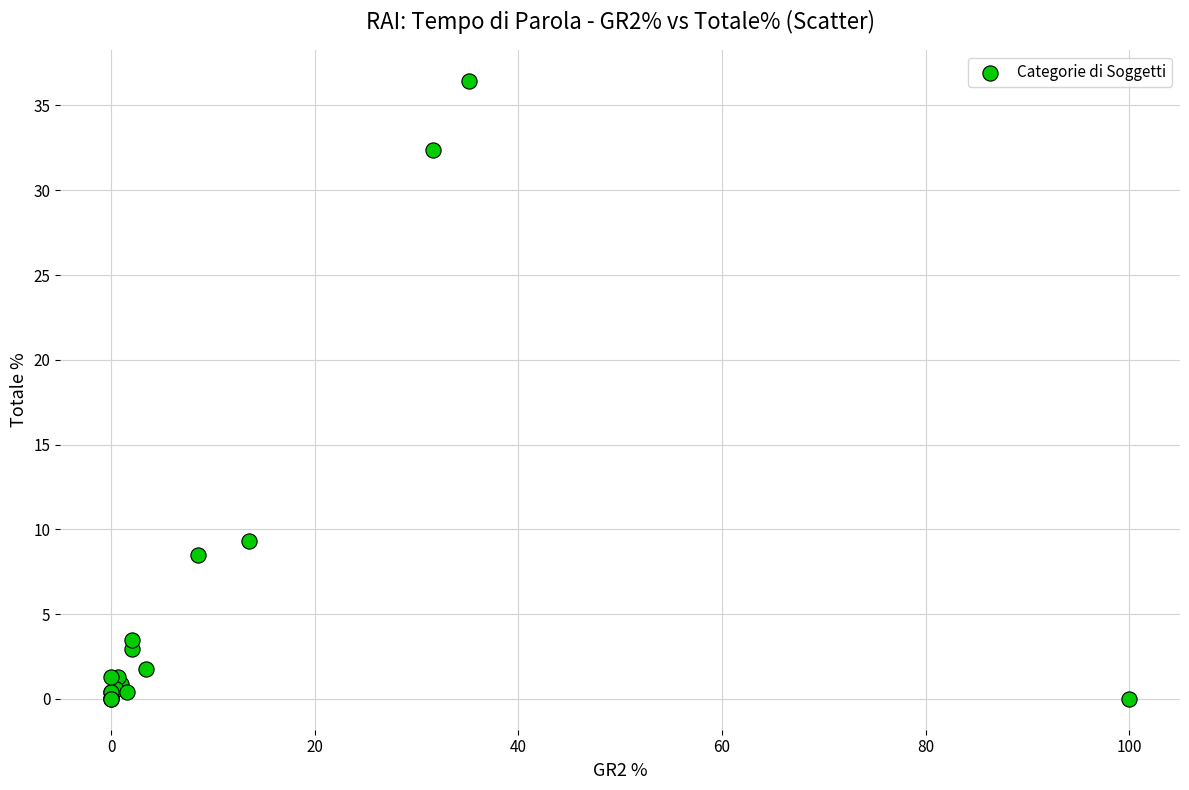

What Y value in the scatter plot is closest to 18?

9.3